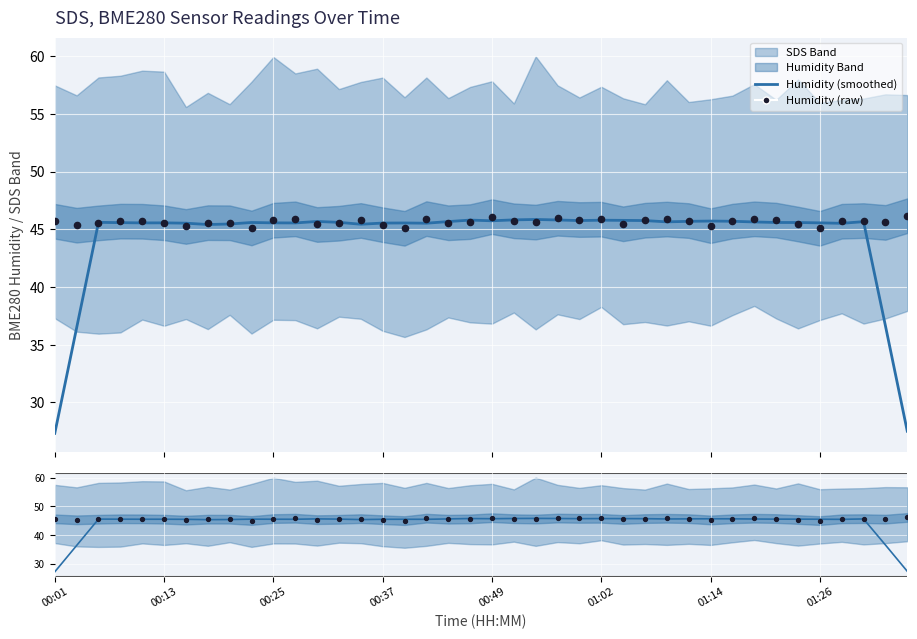

Which series has the widest spread of Y values?

Humidity (smoothed)